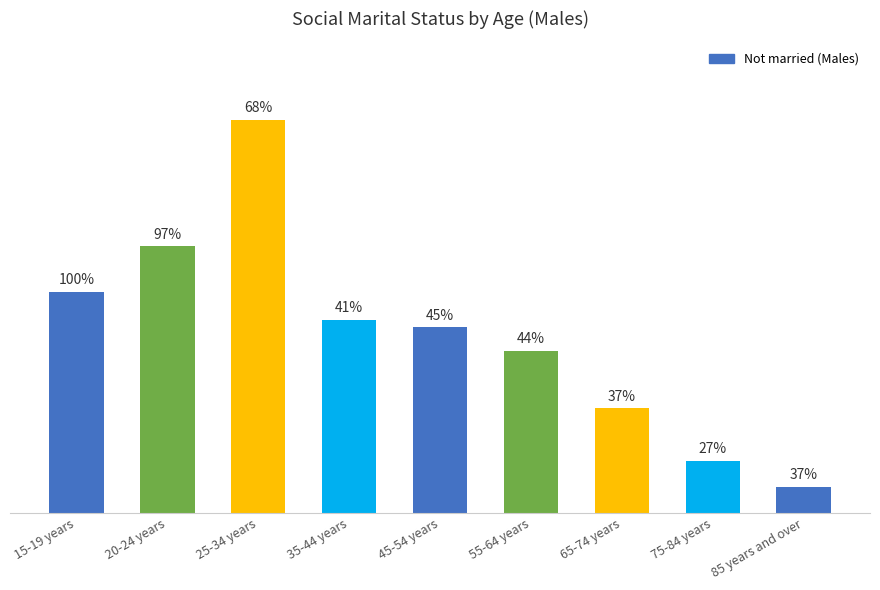

Approximately how many times larger is the value at 65-74 years compared to 45-54 years?

0.6